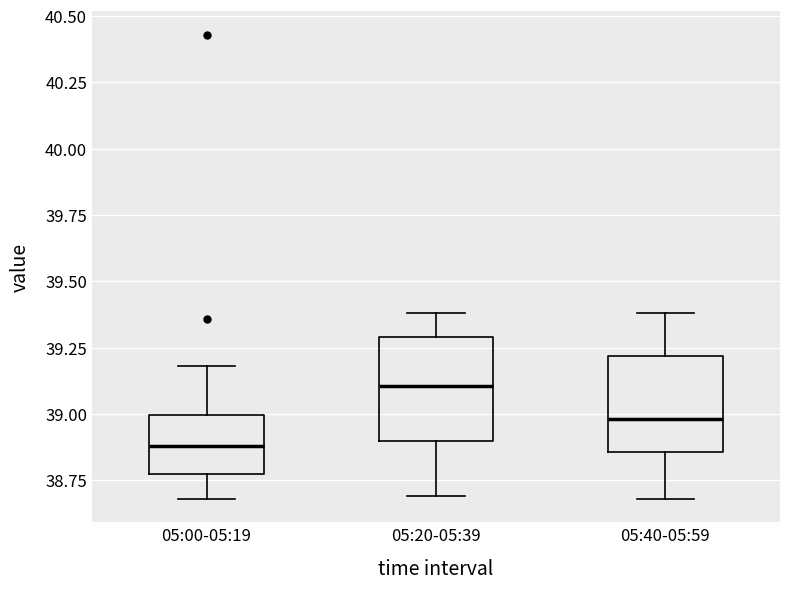

Reading left to right, read every box against the y-axis: the position of its median line, the range the box covers, and the ends of its whiskers. The values are not printed on the chart, so give them approximately, as read against the axis.

05:00-05:19: median 38.90, box 38.80 to 39.00, whiskers 38.70 to 39.20
05:20-05:39: median 39.10, box 38.90 to 39.30, whiskers 38.70 to 39.40
05:40-05:59: median 39.00, box 38.85 to 39.20, whiskers 38.70 to 39.40